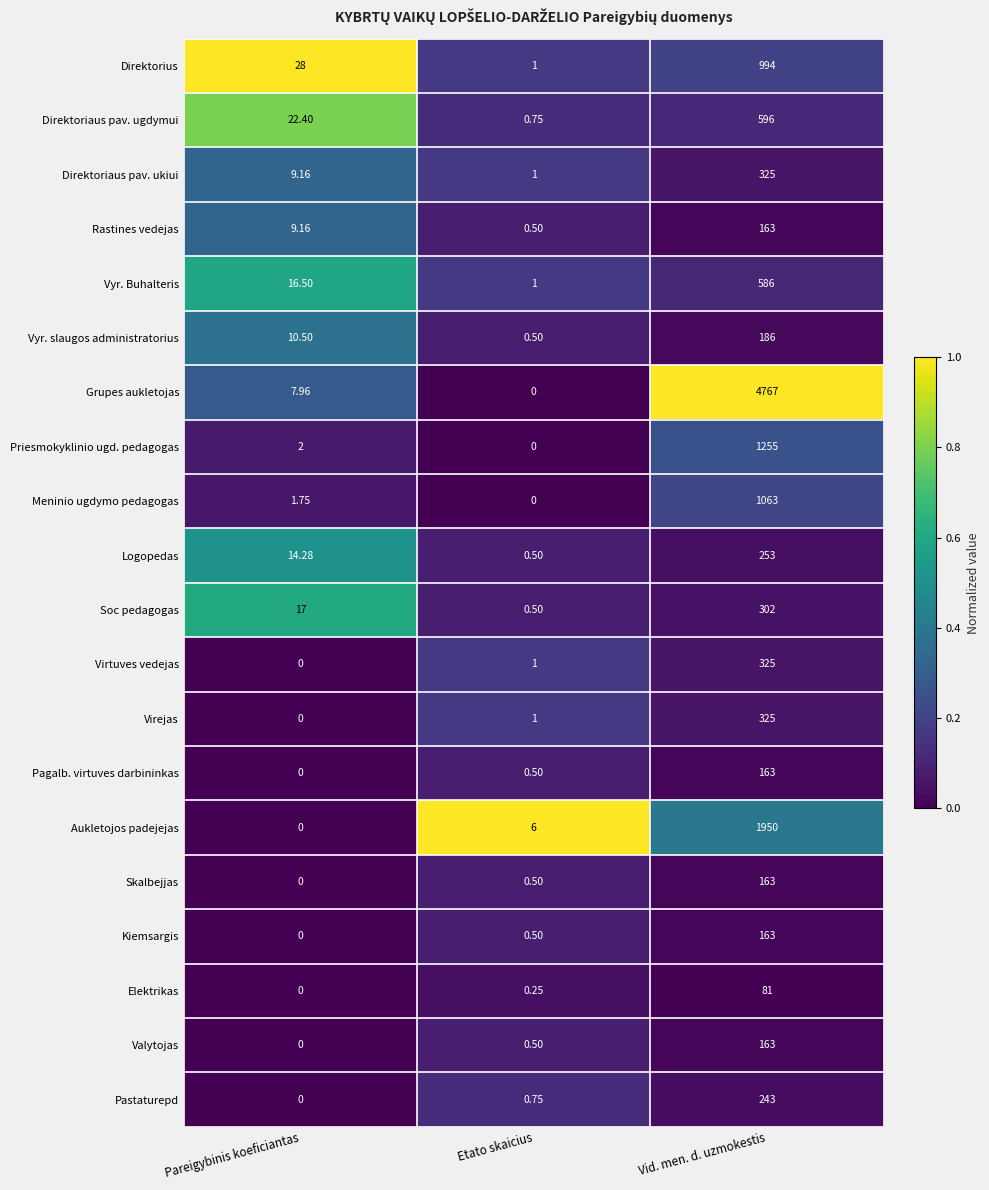

What is the difference between the highest and lowest values at Vid. men. d. uzmokestis?

4686.0